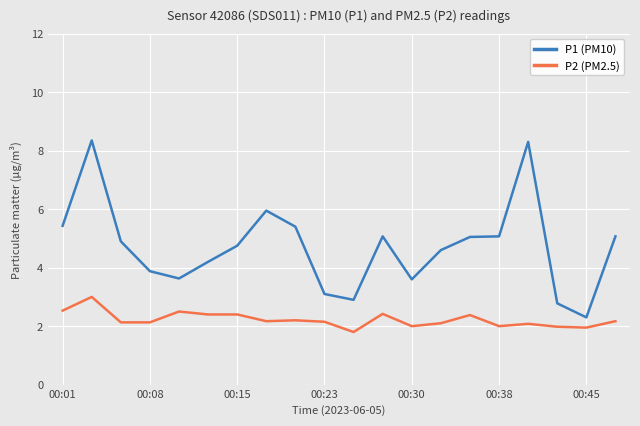

True or false: P2 (PM2.5) and P1 (PM10) cross at least once.

False